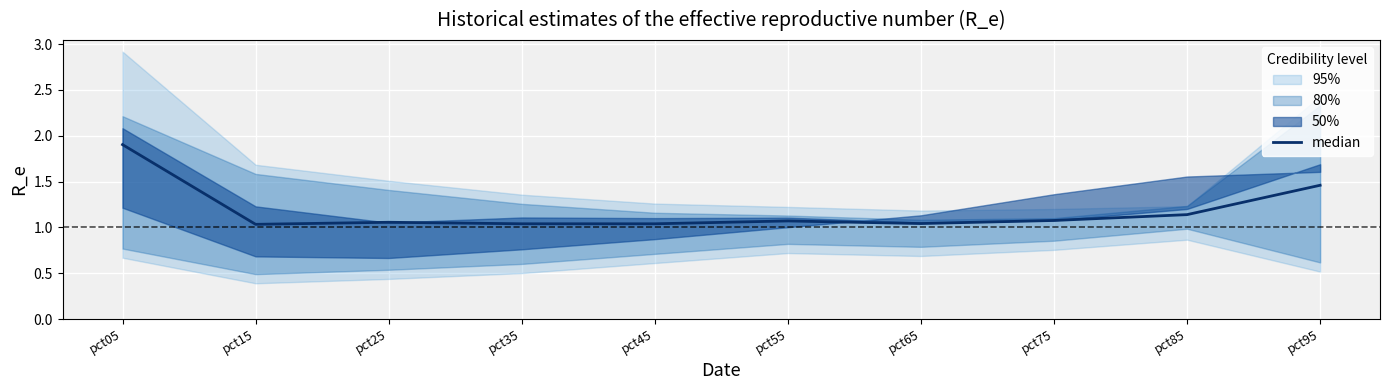

What is the greatest value displayed?

1.9